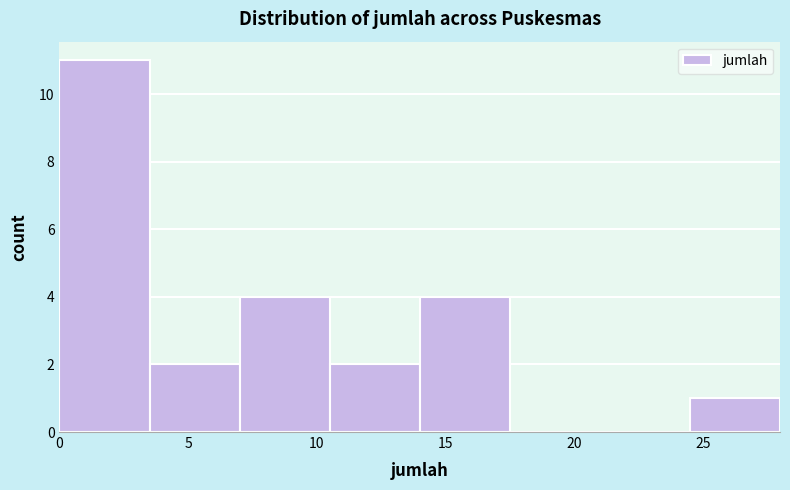

Reading left to right, transcribe this chart: for each bar, give the range it covers on the x-axis and its height. The values are not printed on the chart, so give them approximately, as read against the axis.

0.0 to 3.5: 11
3.5 to 7.0: 2
7.0 to 10.5: 4
10.5 to 14.0: 2
14.0 to 17.5: 4
17.5 to 21.0: 0
21.0 to 24.5: 0
24.5 to 28.0: 1